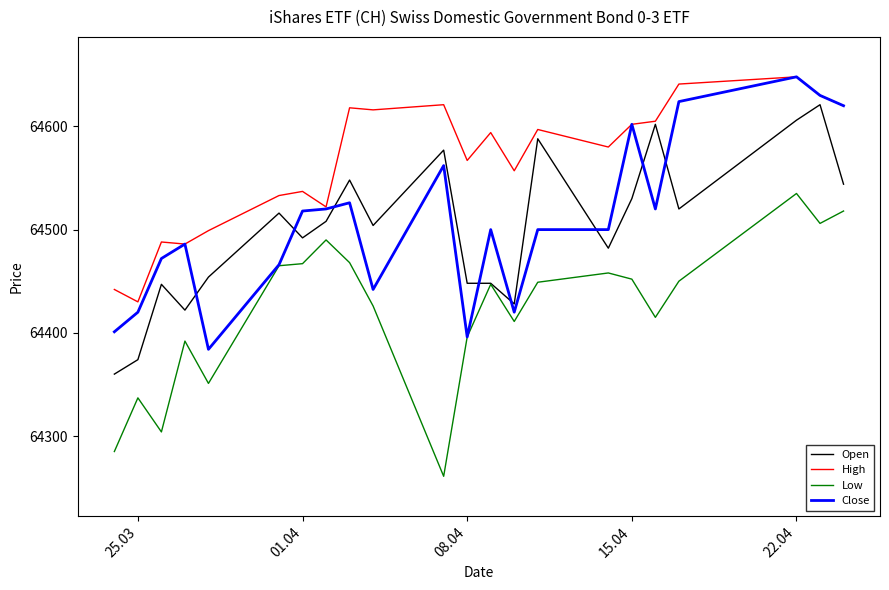

What is the smallest value displayed?

64261